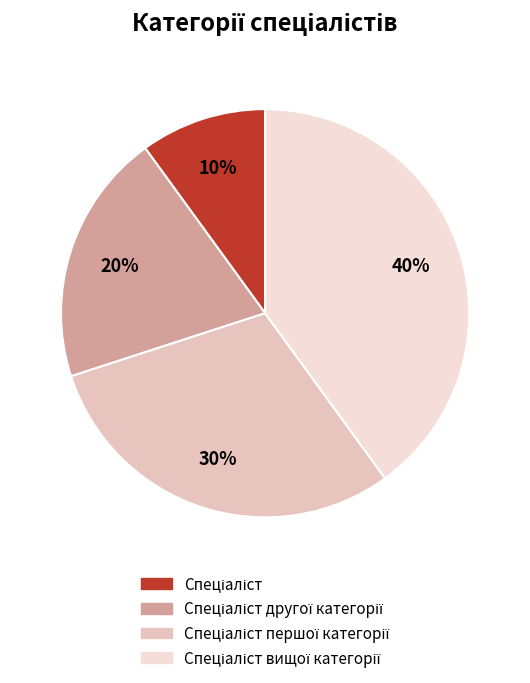

Is there a majority slice in this chart?

No